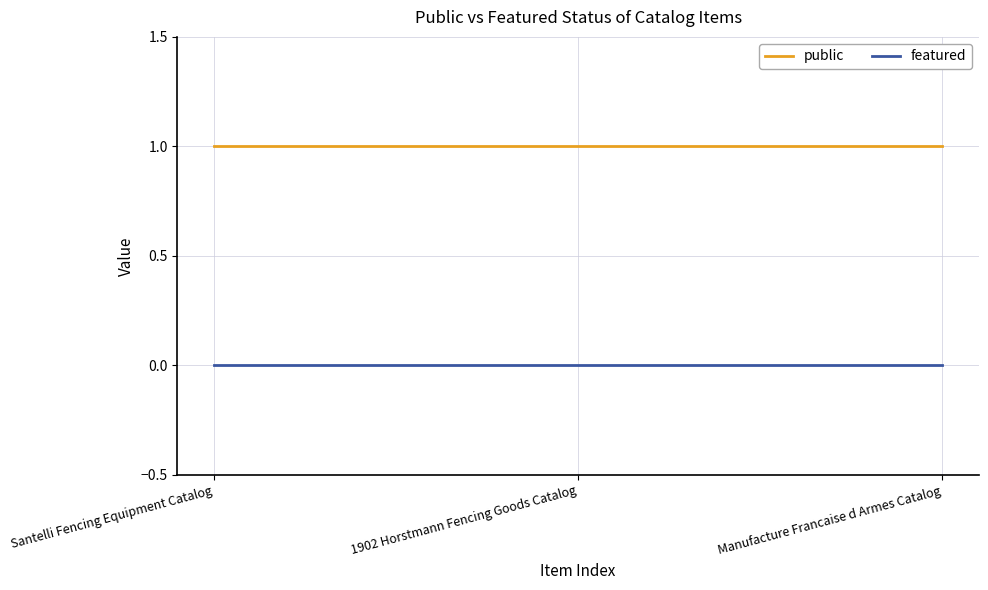

What position from the left is 1902 Horstmann Fencing Goods Catalog?

2